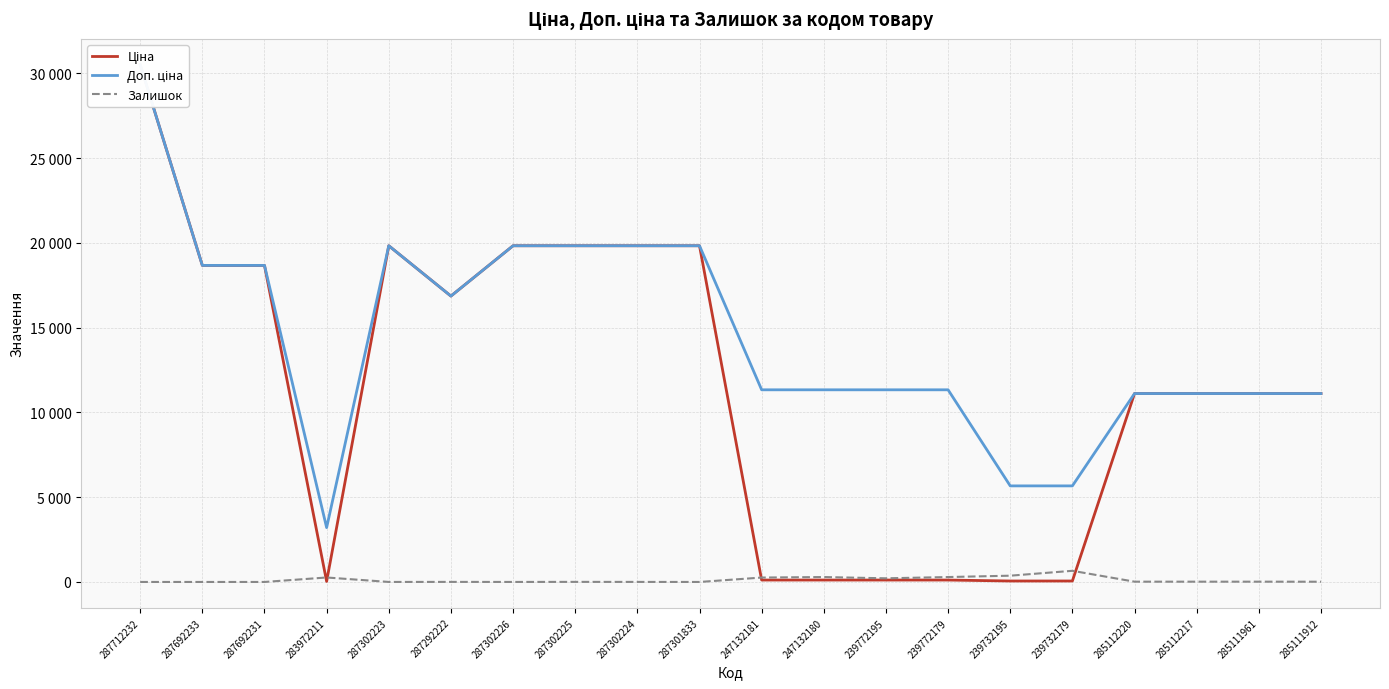

Which series changed the most between 283972211 and 239772179?

Доп. ціна